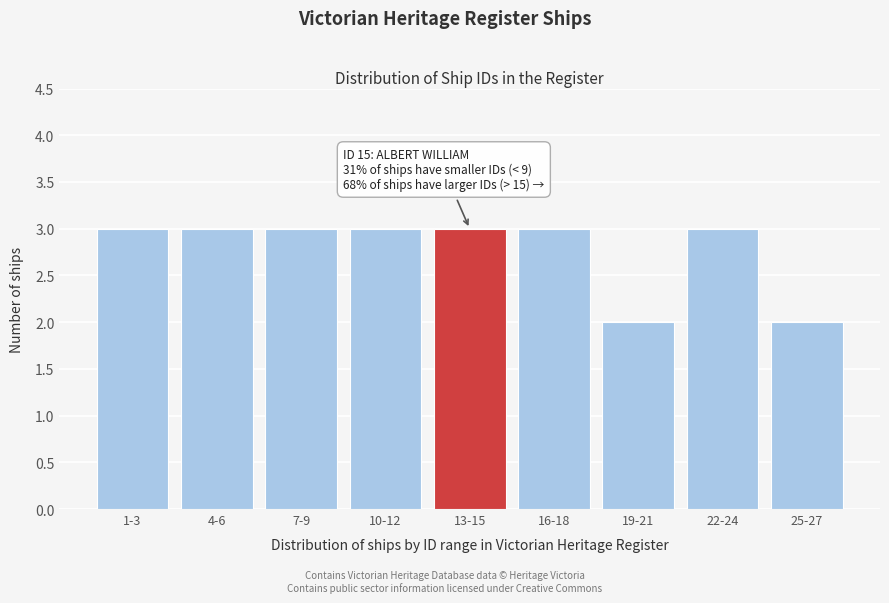

Reading left to right, extract all data points from this chart.

3	3	3	3	3	3	2	3	2